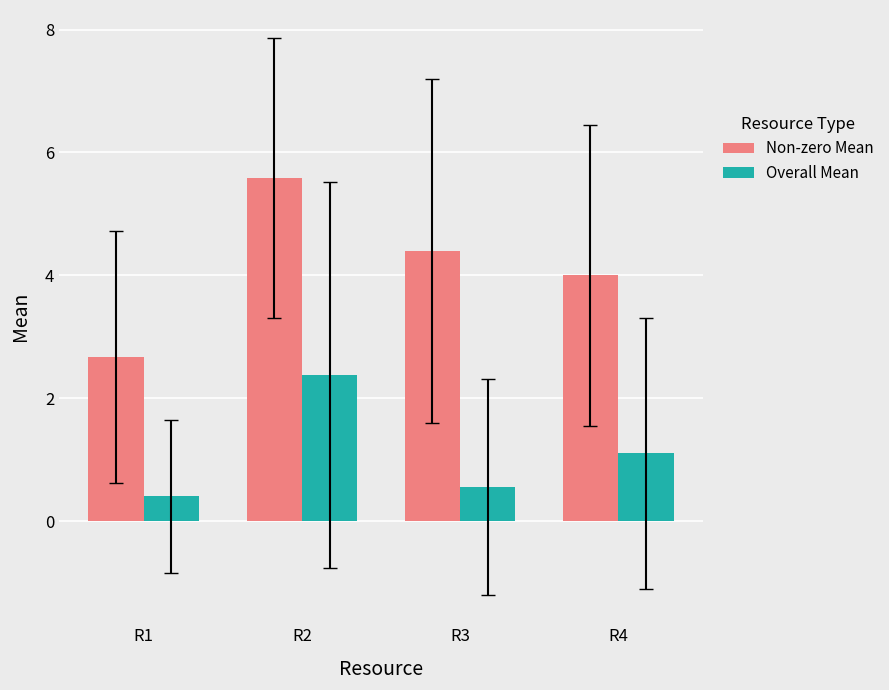

Rank the series at R3 from lowest to highest value.

Overall Mean, Non-zero Mean